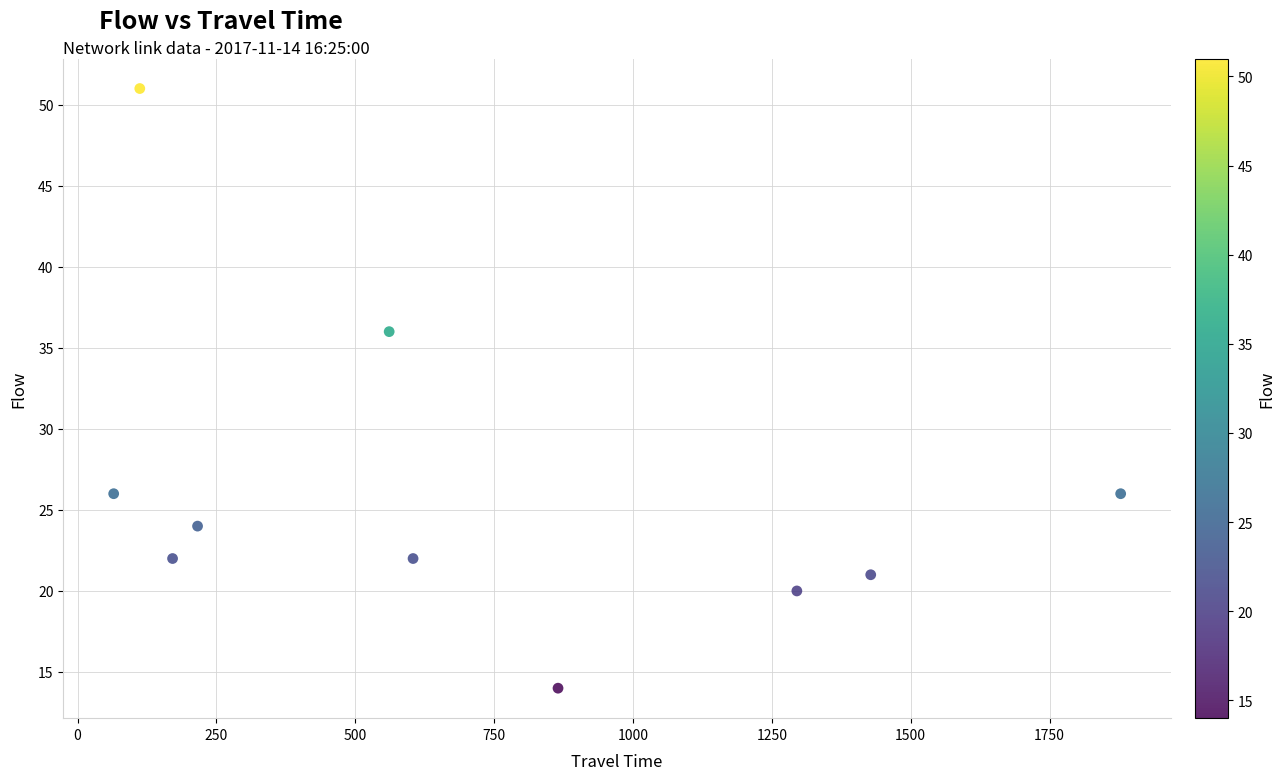

What is the average Y value?

26